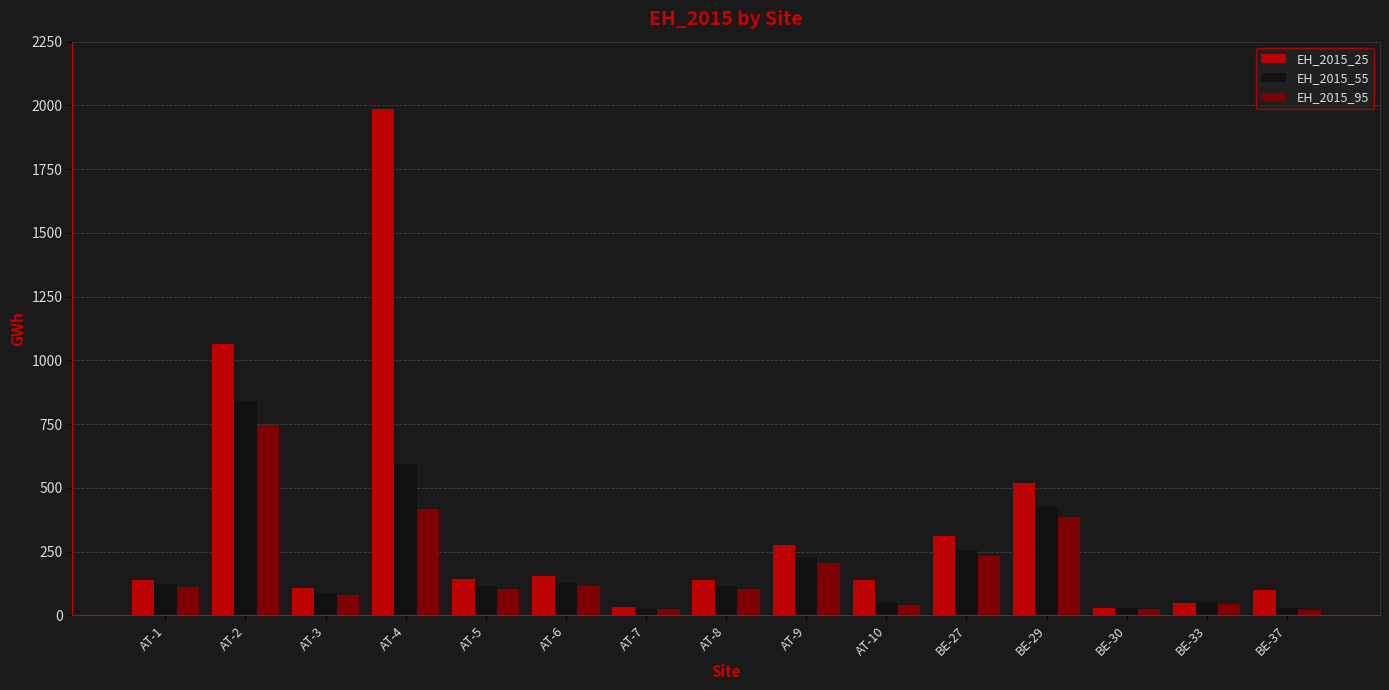

Count the number of data series in this chart.

3